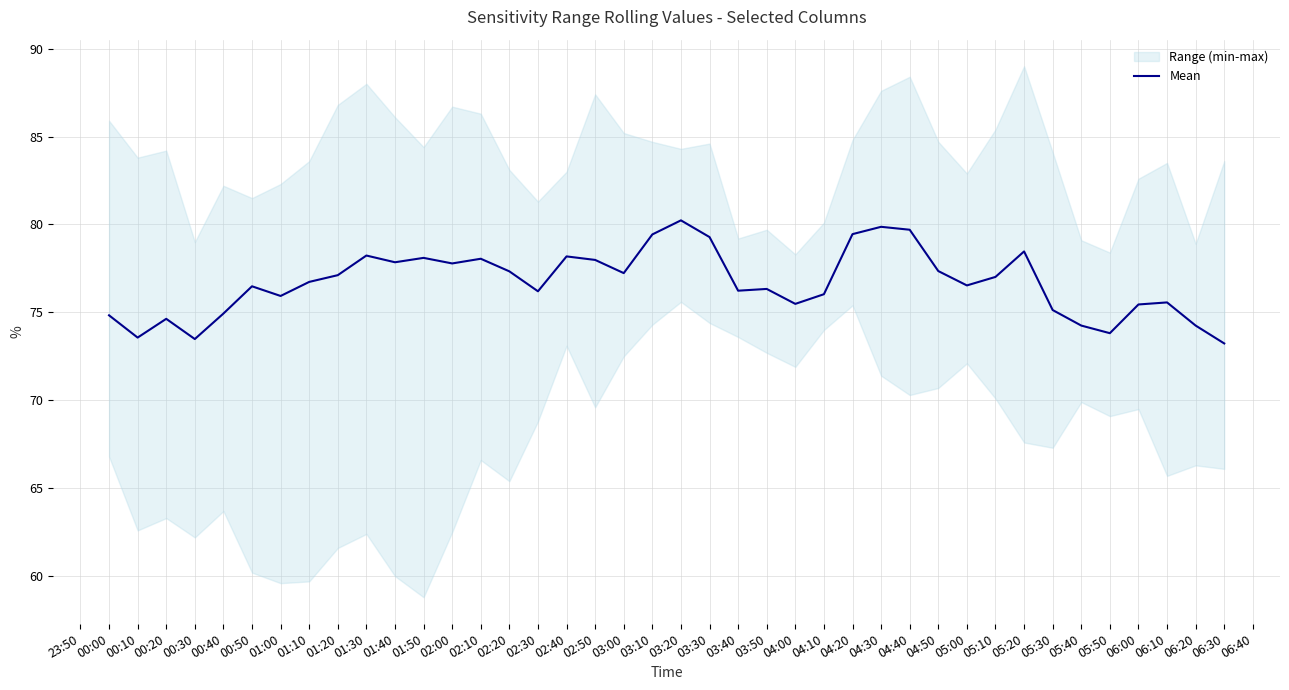

How many lines are shown in the chart?

1